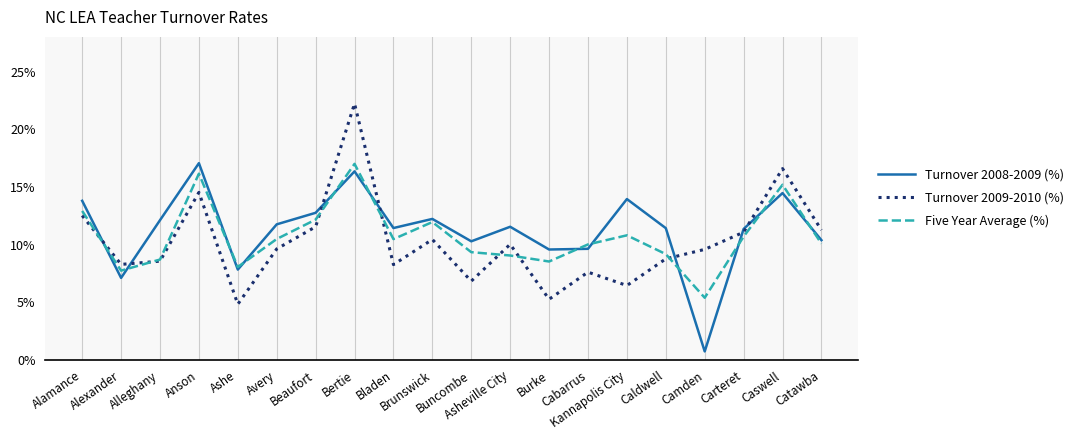

Which series has the largest total across all categories?

Turnover 2008-2009 (%)